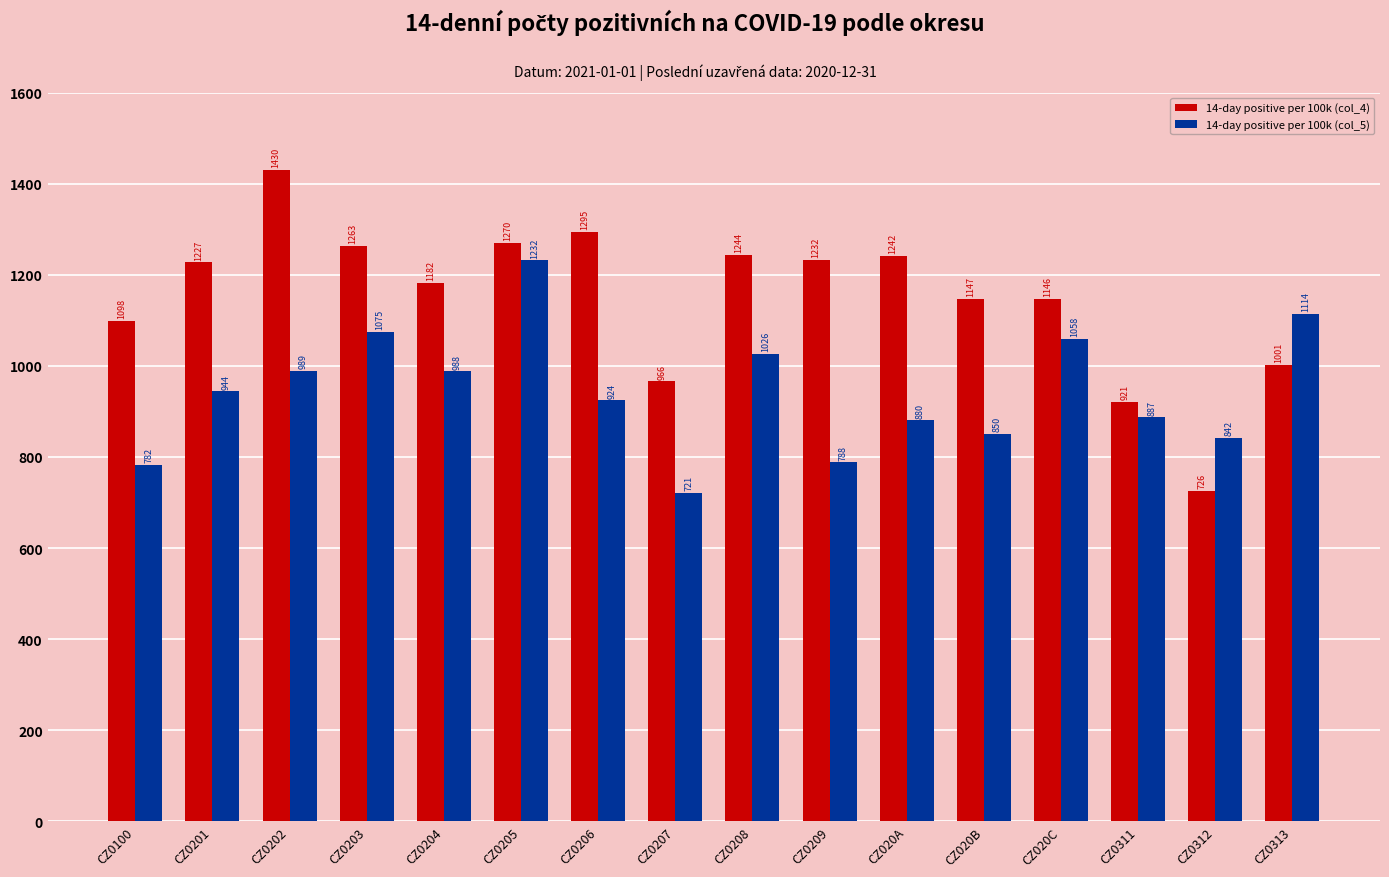

What is the maximum value for 14-day positive per 100k (col_5)?

1231.5